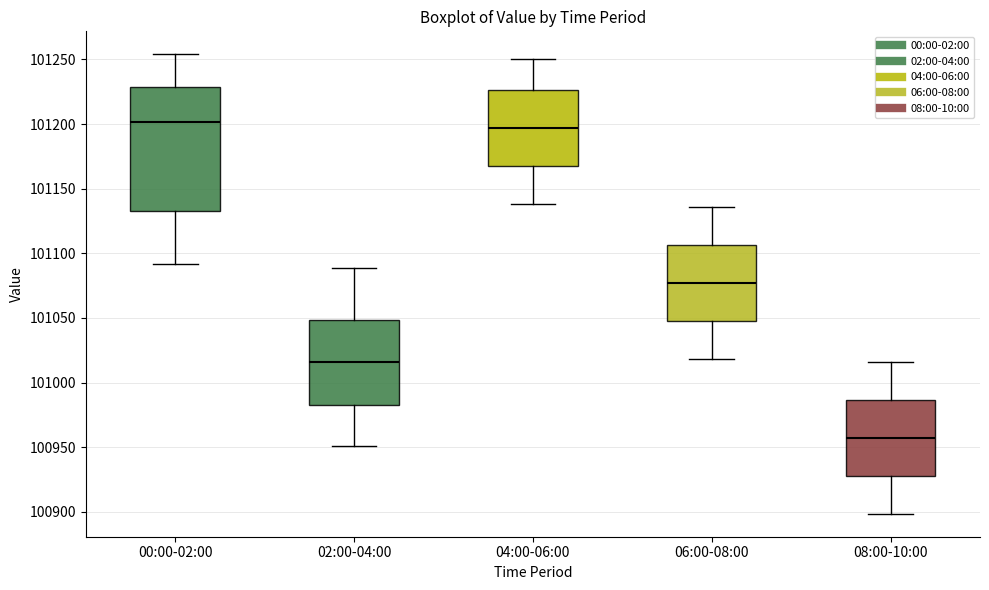

Which box's median line is the lowest?

08:00-10:00